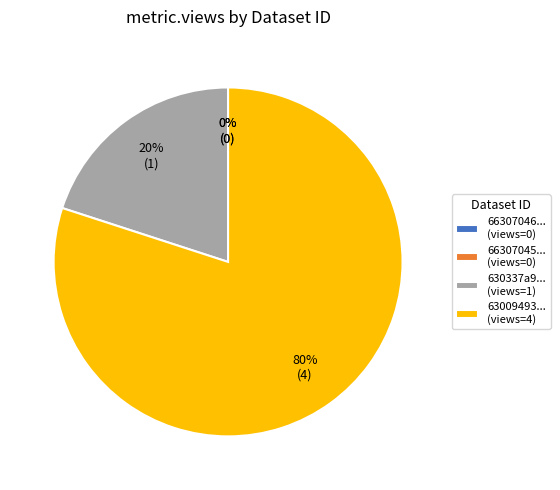

Is it true that 66307045e8d6163c7299a0bb is 0% of the pie?

True